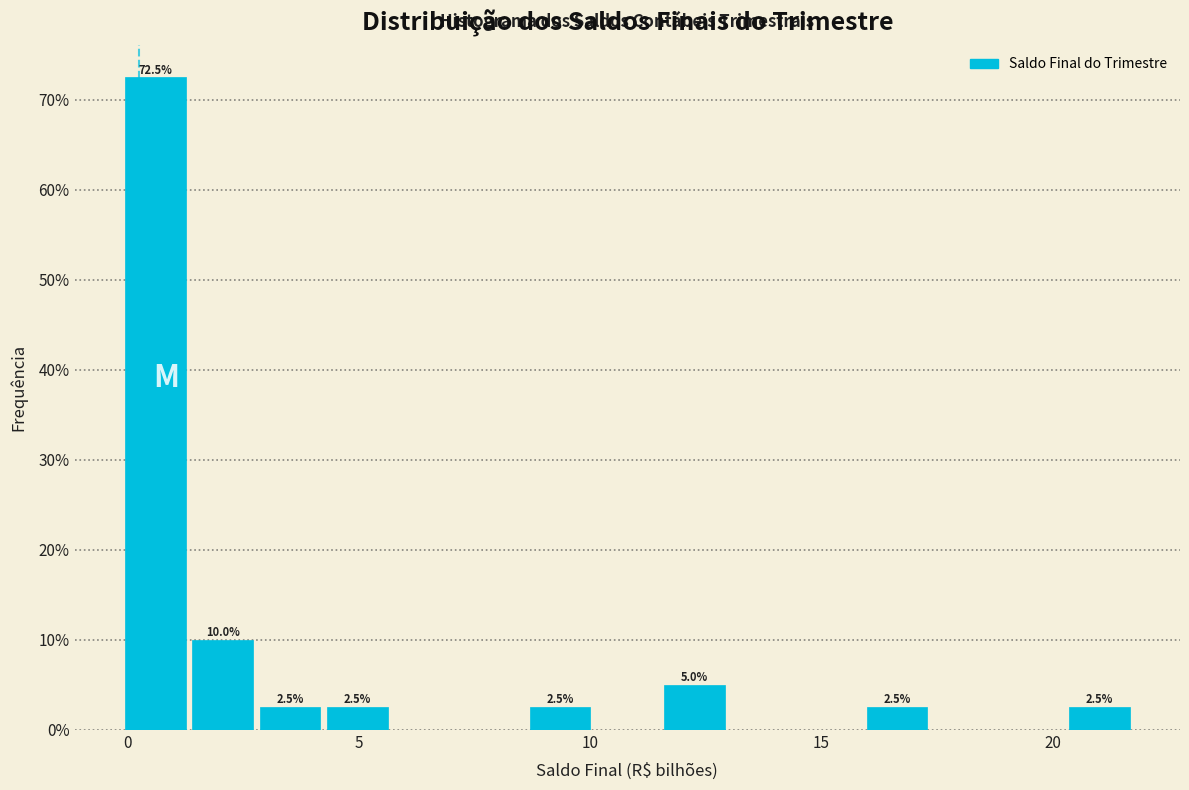

Read against the x-axis, roughly where is the centre of the tallest bar?

0.5